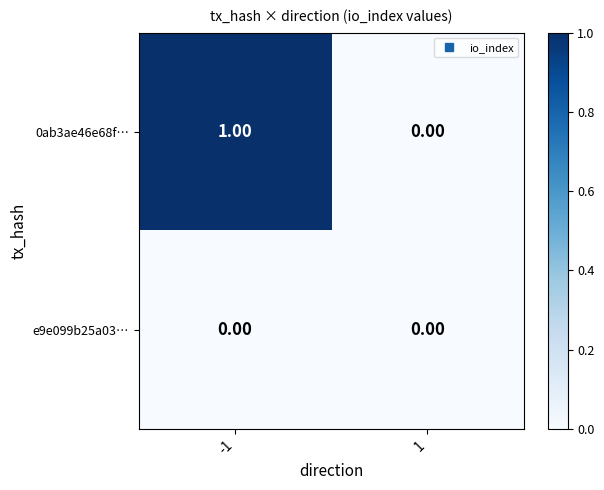

Which series has the largest total across all categories?

0ab3ae46e68f…